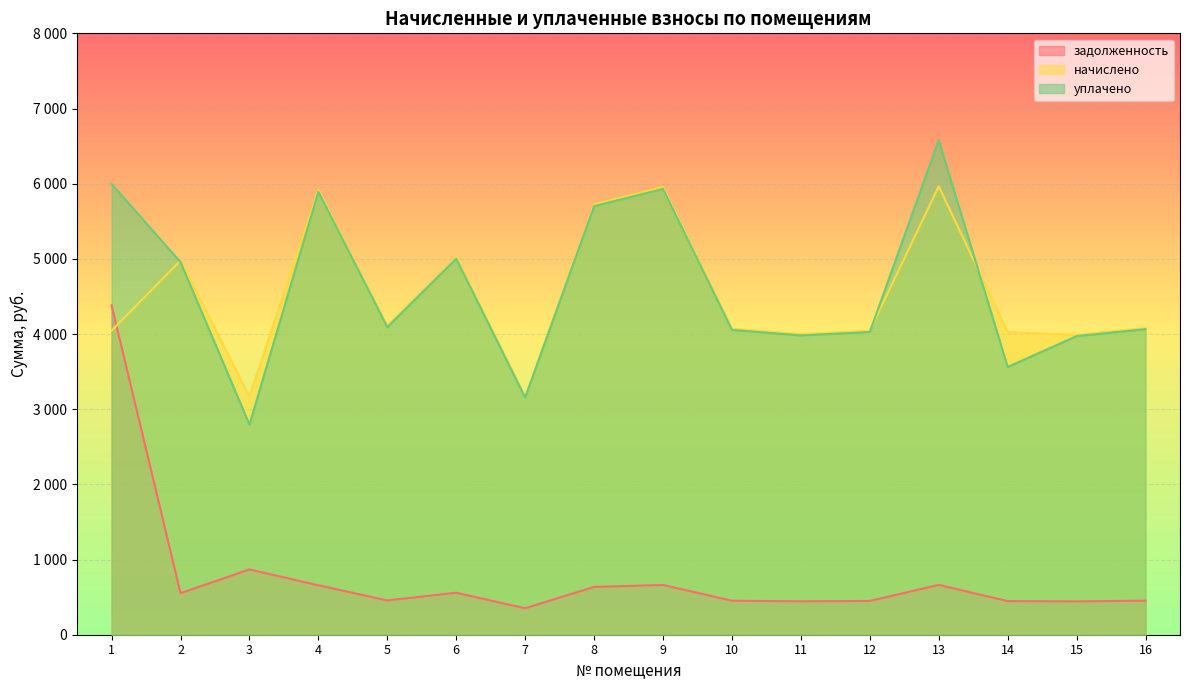

What is the value of the уплачено point at the 6th from the left?

5002.1